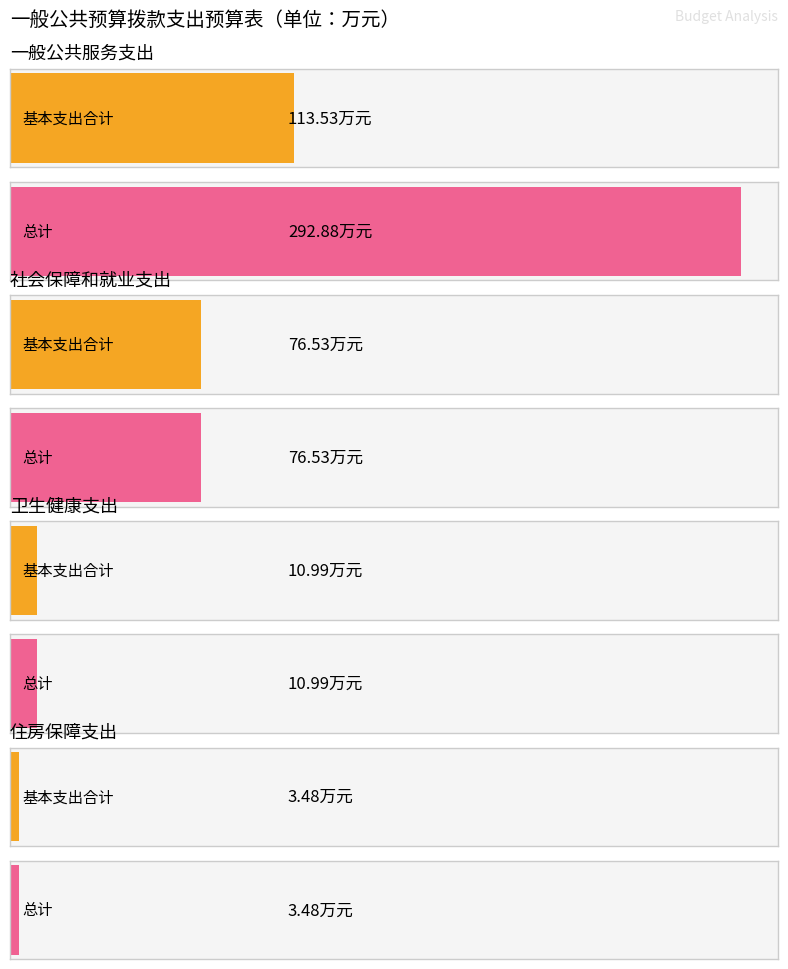

At which label does 总计 first exceed 76?

一般公共服务支出